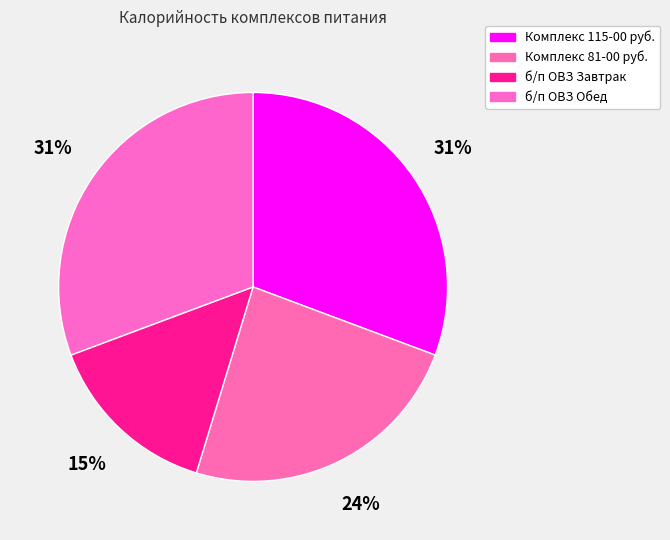

How many slices are in this pie chart?

4